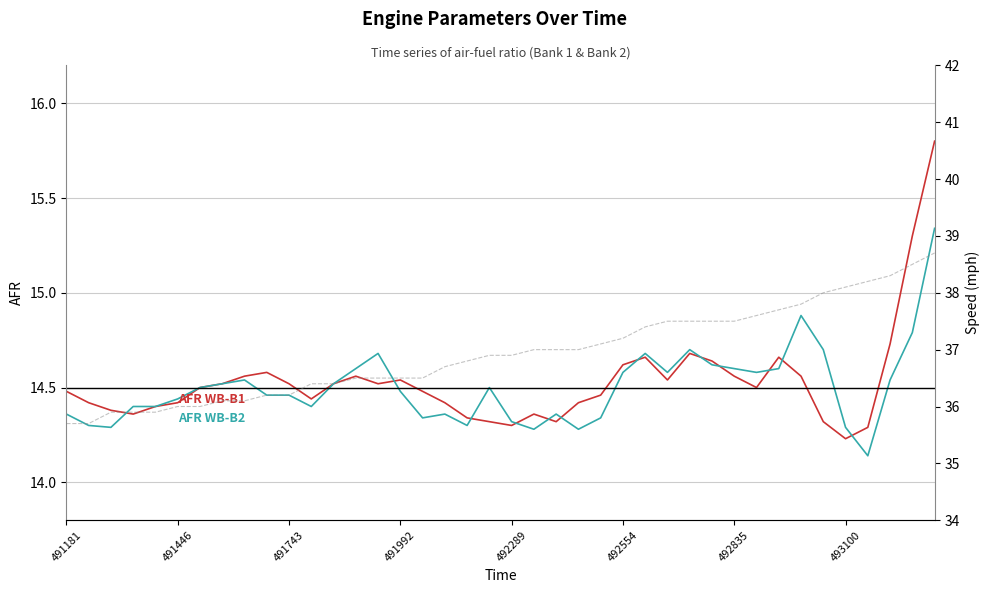

List the series in order of their peak value, lowest first.

AFR WB-B2 (AFR), AFR WB-B1 (AFR), VEHICLE SPEED (mph)